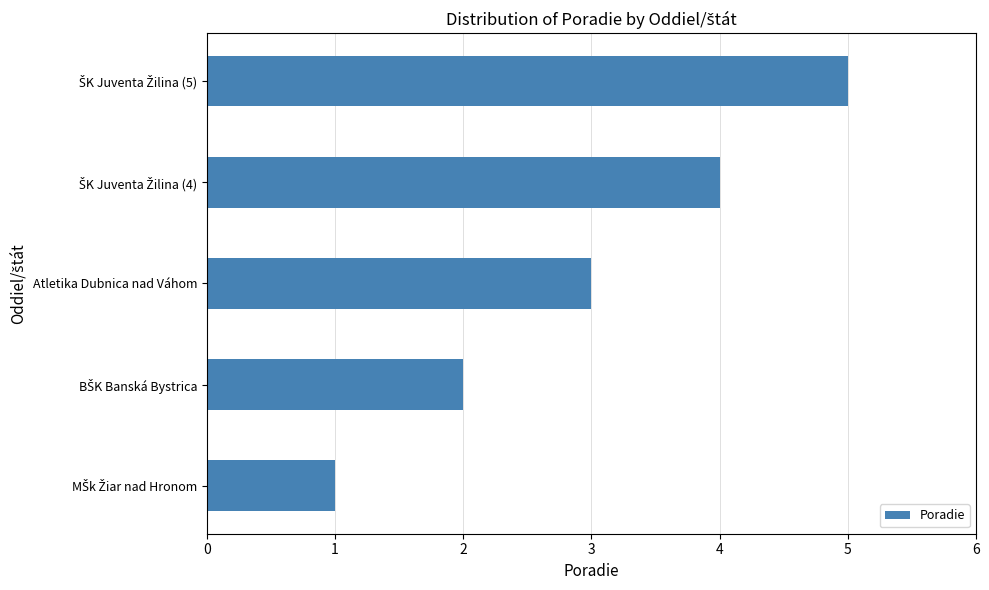

True or false: the data shows 2 at Atletika Dubnica nad Váhom.

False